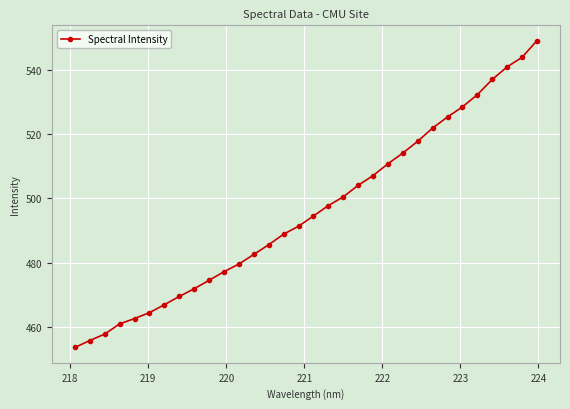

What is the value of the 25th point from the left?

521.9